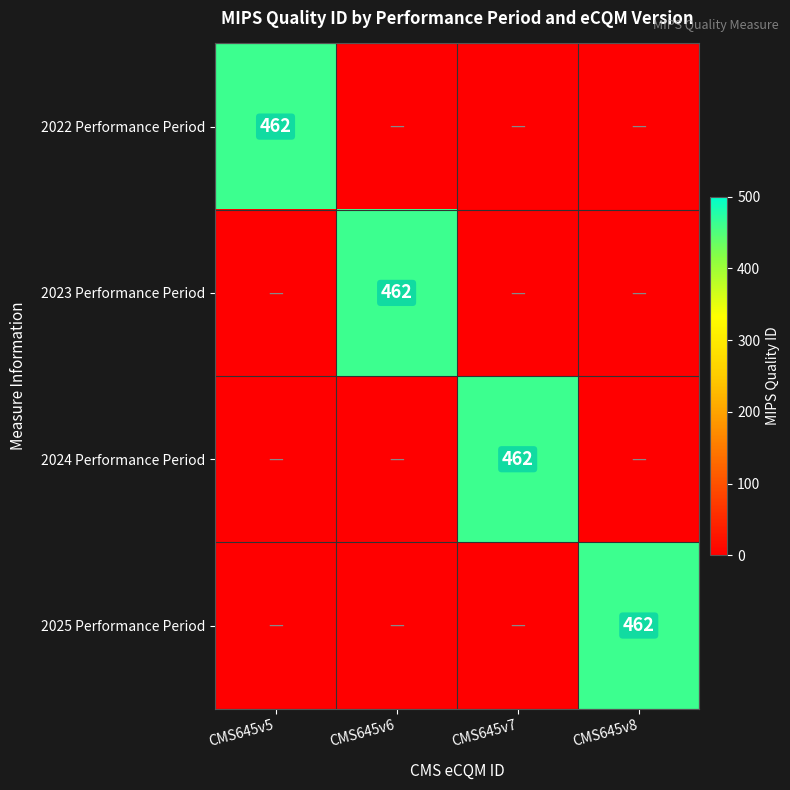

The 2022 Performance Period series shows 302 at CMS645v5. True or false?

False